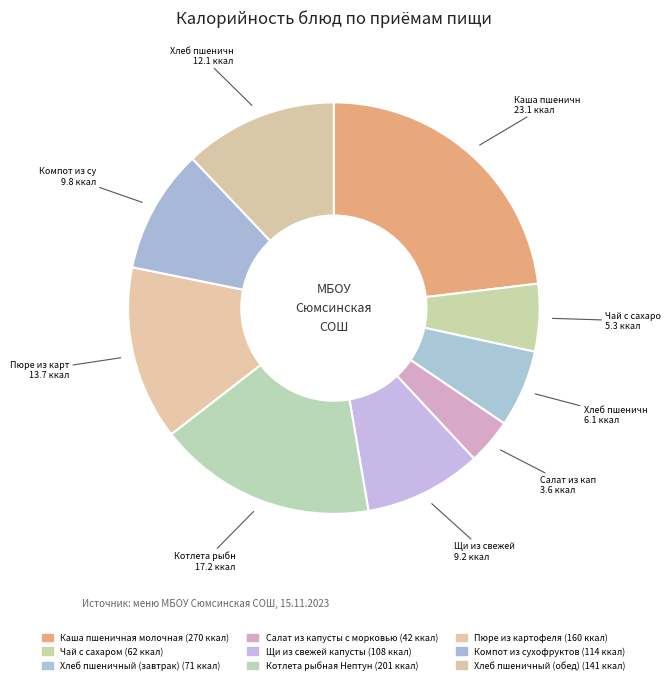

How many slices are in this pie chart?

9